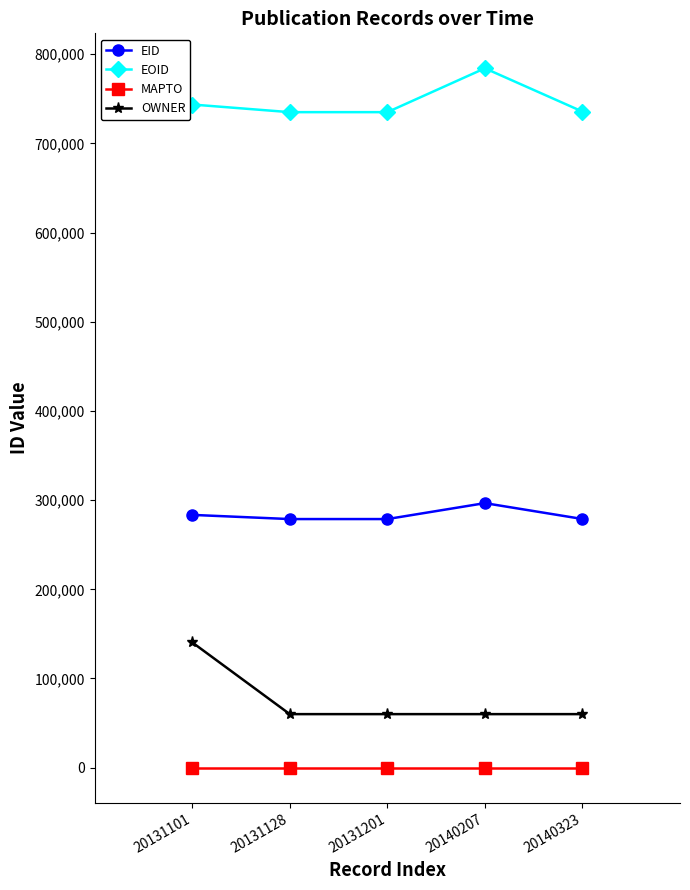

Read the OWNER value at 20140323.

60049